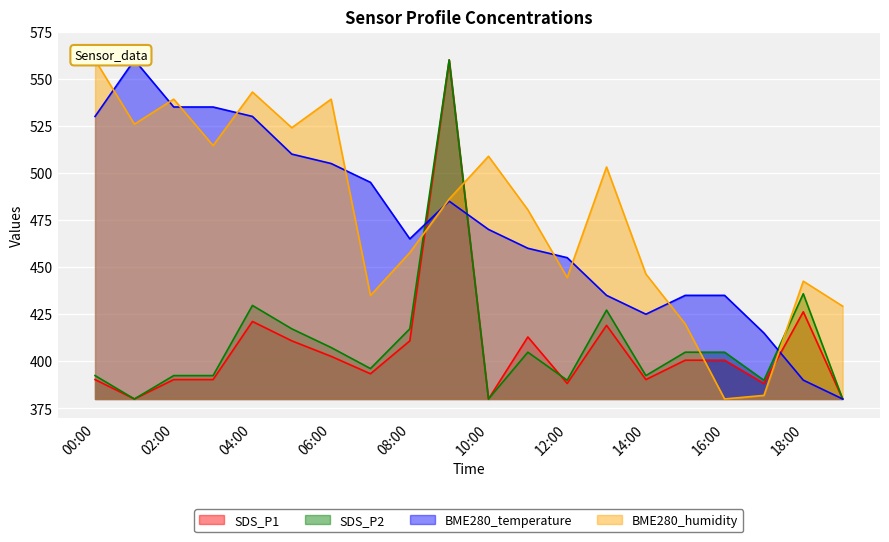

What position from the right is 2022/05/08 19:00?

1